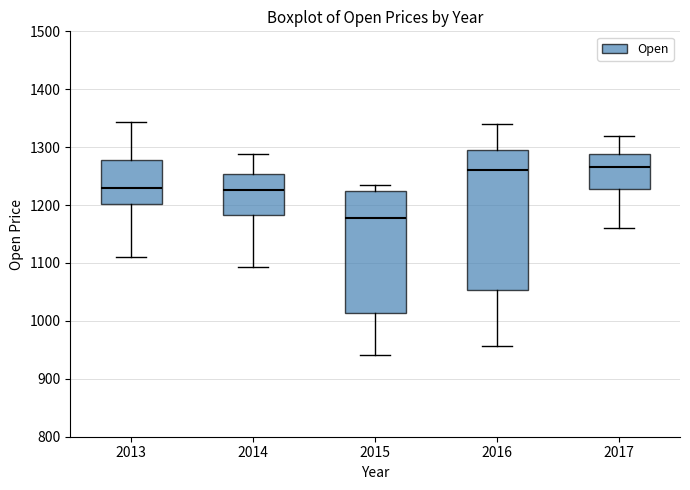

Reading left to right, transcribe this box plot: for each box, give where its median line is, the range the box spans, and where its two whiskers end, as read against the y-axis. The values are not printed on the chart, so give them approximately, as read against the axis.

2013: median 1230, box 1200 to 1280, whiskers 1110 to 1340
2014: median 1230, box 1180 to 1250, whiskers 1090 to 1290
2015: median 1180, box 1010 to 1220, whiskers 940 to 1230
2016: median 1260, box 1050 to 1300, whiskers 960 to 1340
2017: median 1270, box 1230 to 1290, whiskers 1160 to 1320